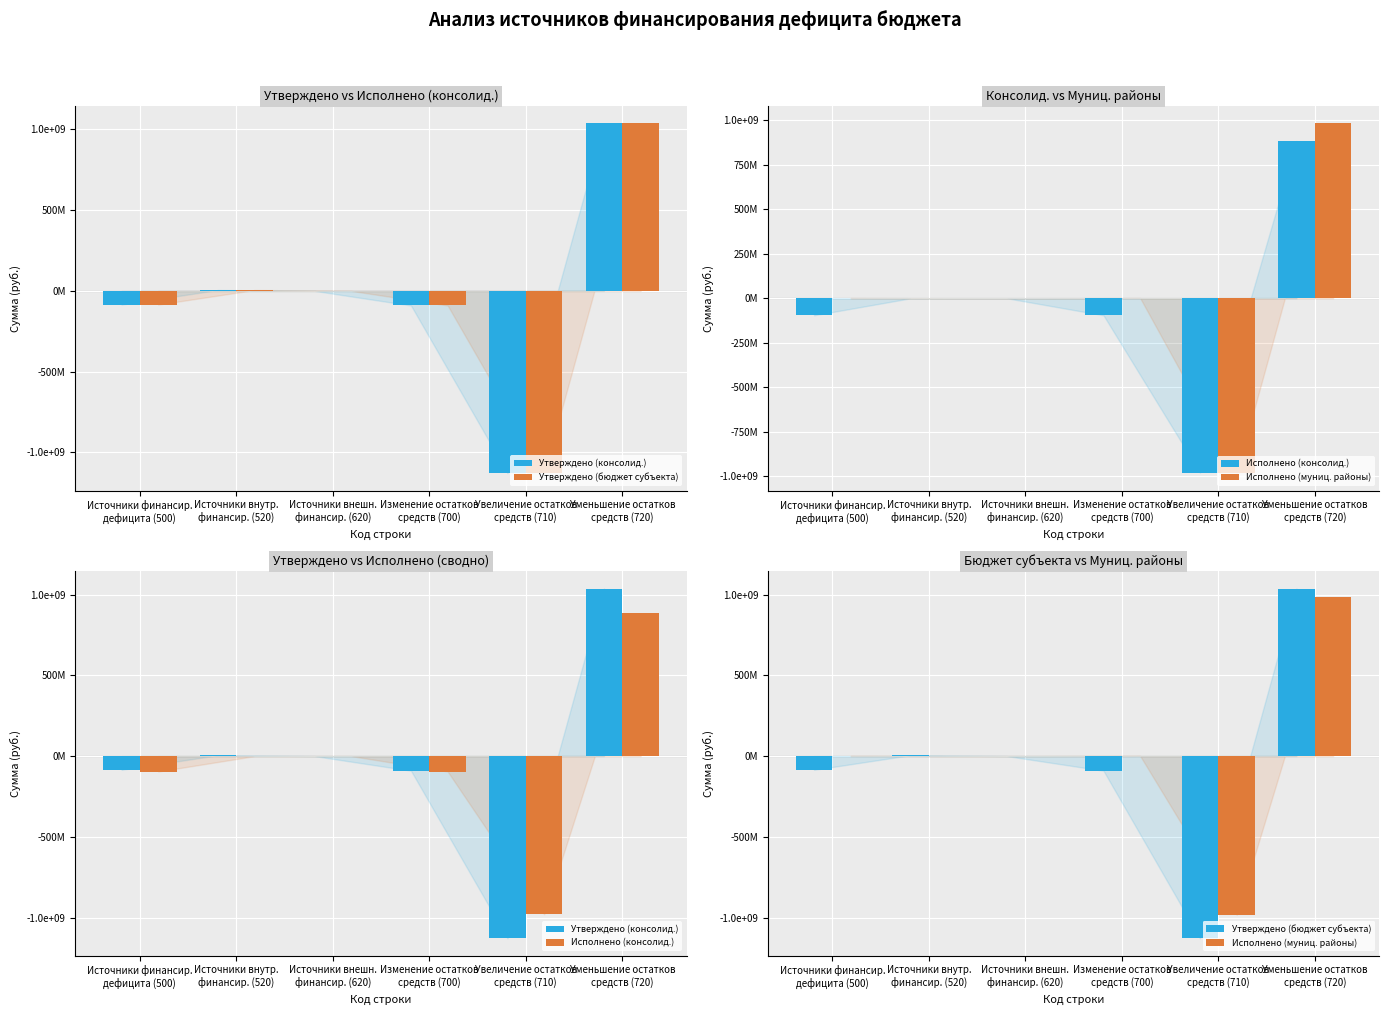

Which series has the widest spread of values?

Утверждено (консолид.)